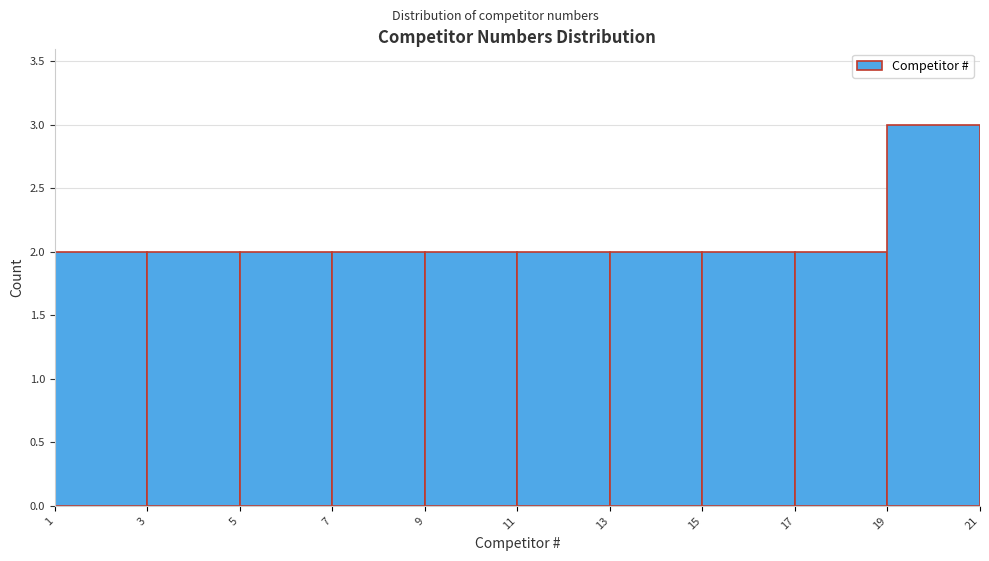

What is the height of the bar covering 19 to 21 on the x-axis? The values are not printed on the chart, so give them approximately, as read against the axis.

3